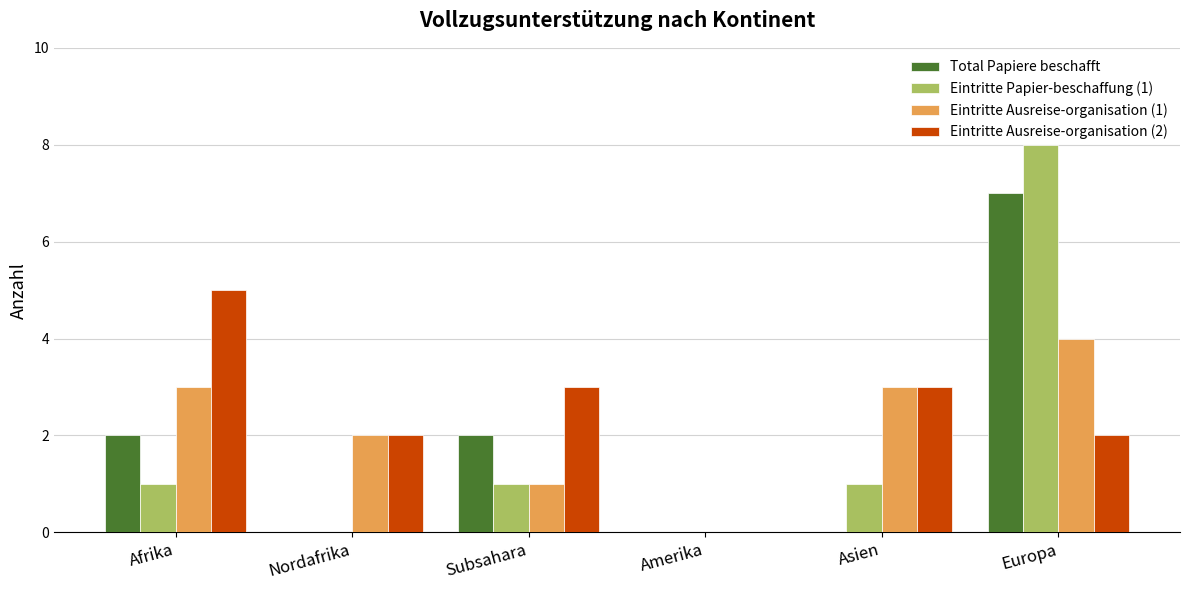

How many series are shown in this chart?

4